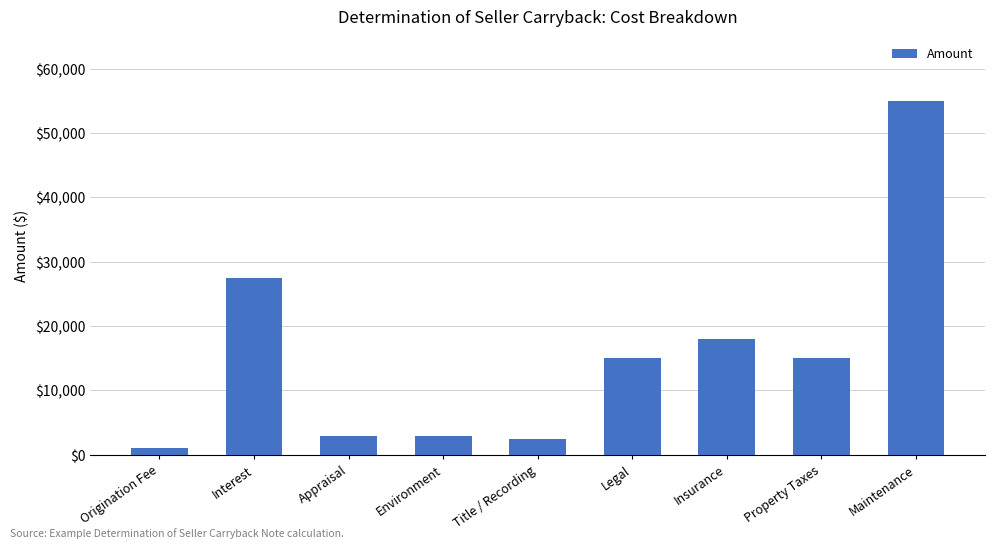

What position from the left is Interest?

2